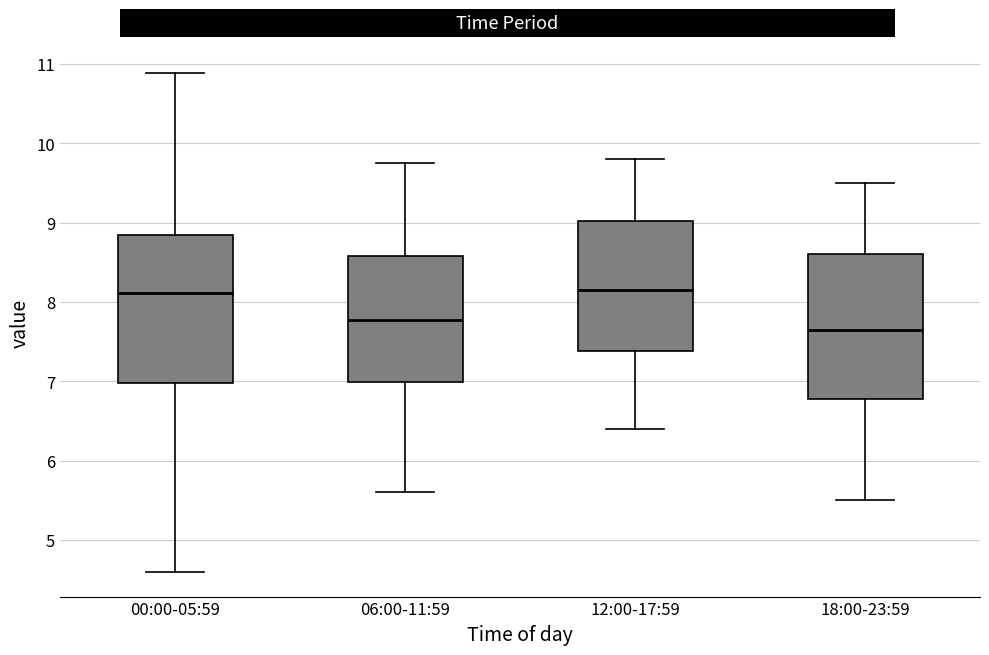

Where does the upper whisker of the box for 06:00-11:59 end on the y-axis? The values are not printed on the chart, so give them approximately, as read against the axis.

9.8